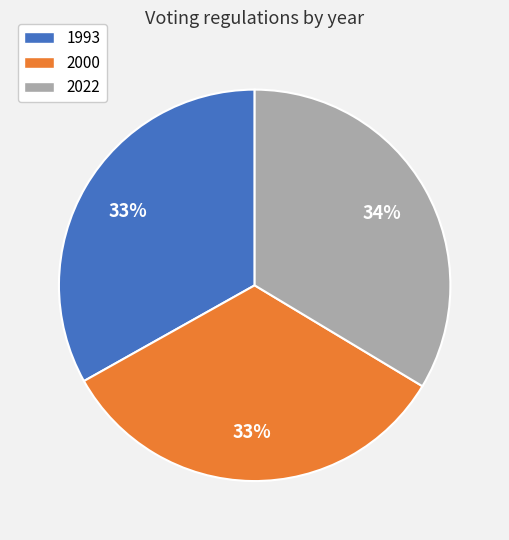

Approximately how many times larger is the value at 2022 compared to 2000?

1.0